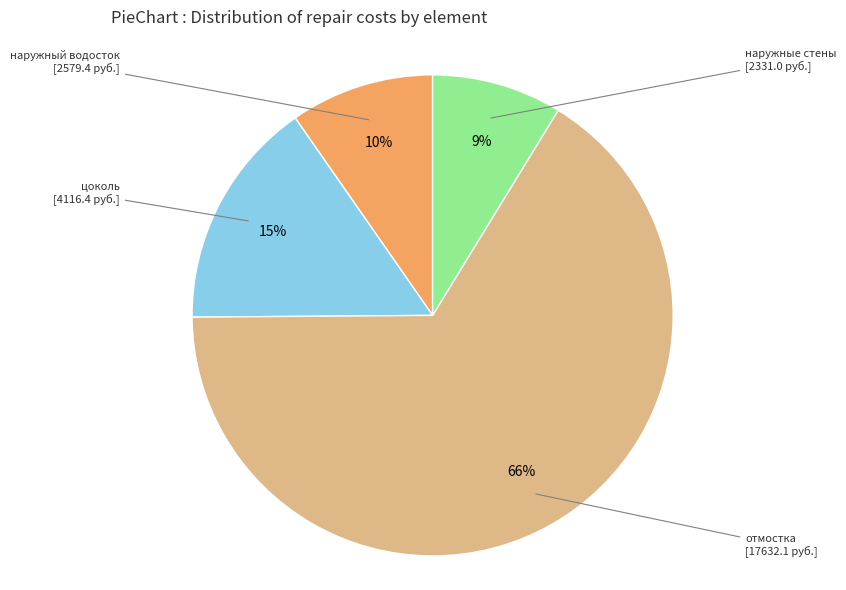

To the nearest percent, what is the difference between the largest and smallest slice percentages?

57%